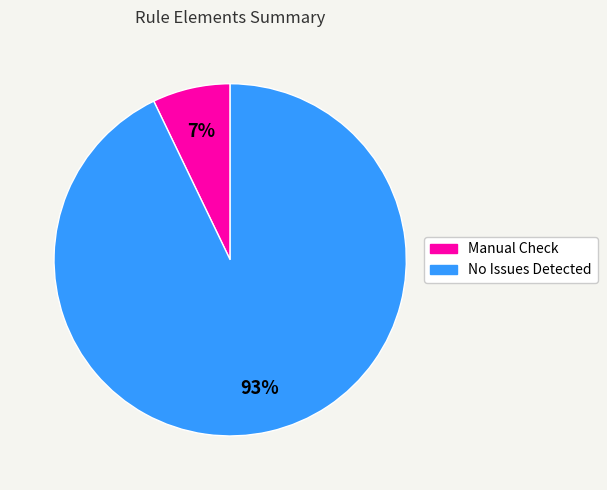

Count the number of slices in the pie.

2